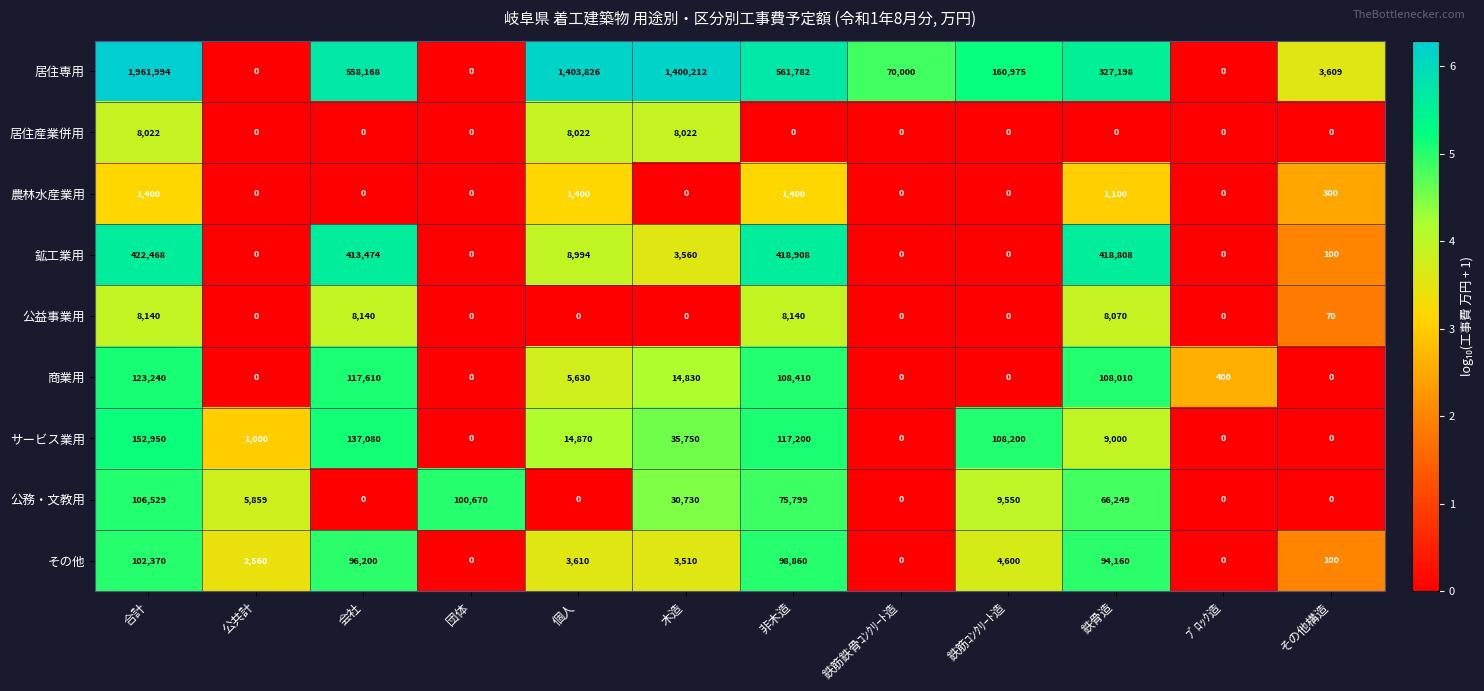

What is the difference between the その他 values at 会社 and その他構造?

96100